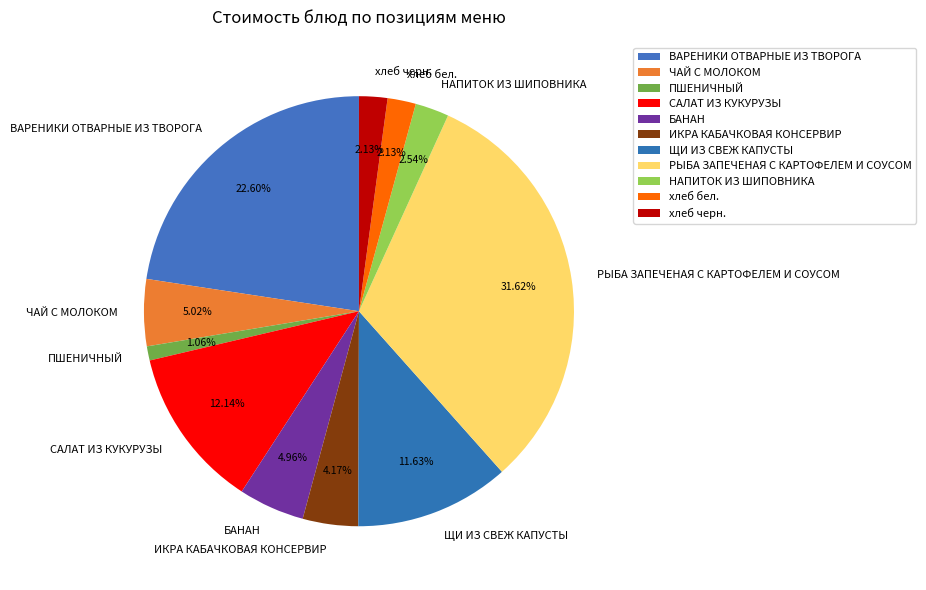

To the nearest percent, what is the combined percentage of НАПИТОК ИЗ ШИПОВНИКА and БАНАН?

8%